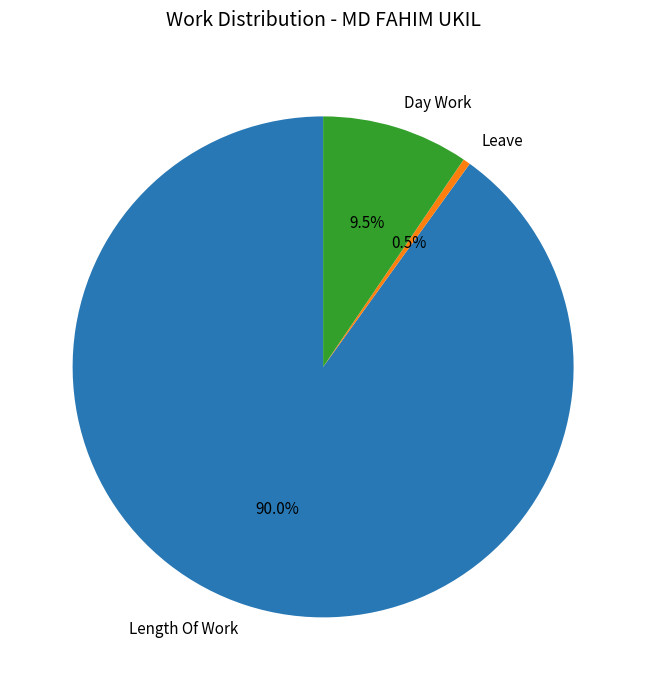

True or false: Length Of Work accounts for 90% of the total.

True